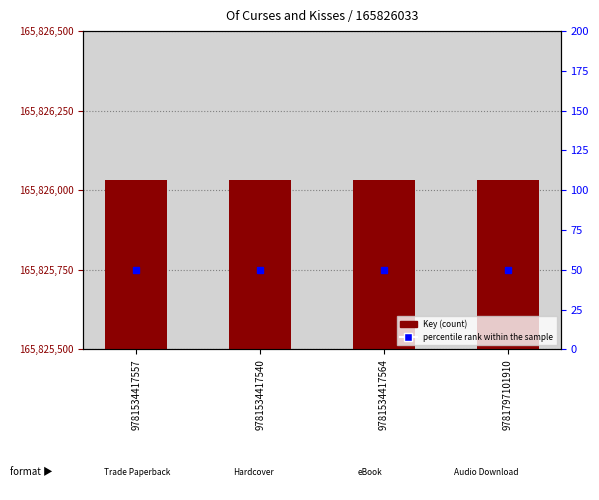

What is the spread (max minus min) of values at 9781534417557?

165825983